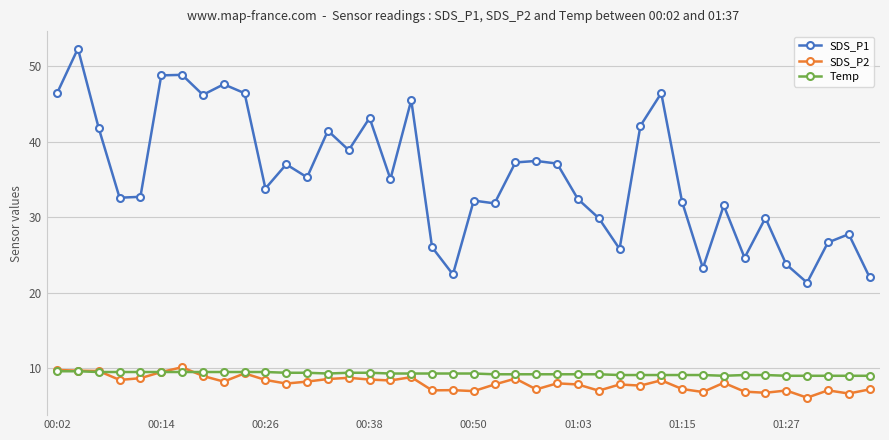

What is the maximum value for Temp?

9.6